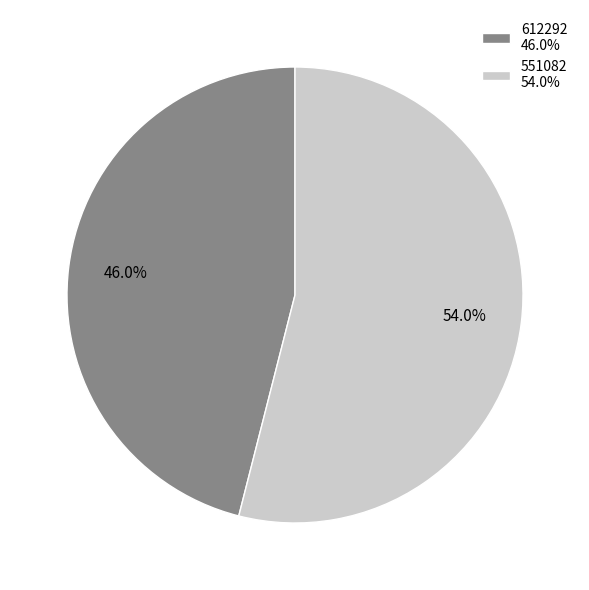

To the nearest percent, what percentage of the pie is 551082?

54%